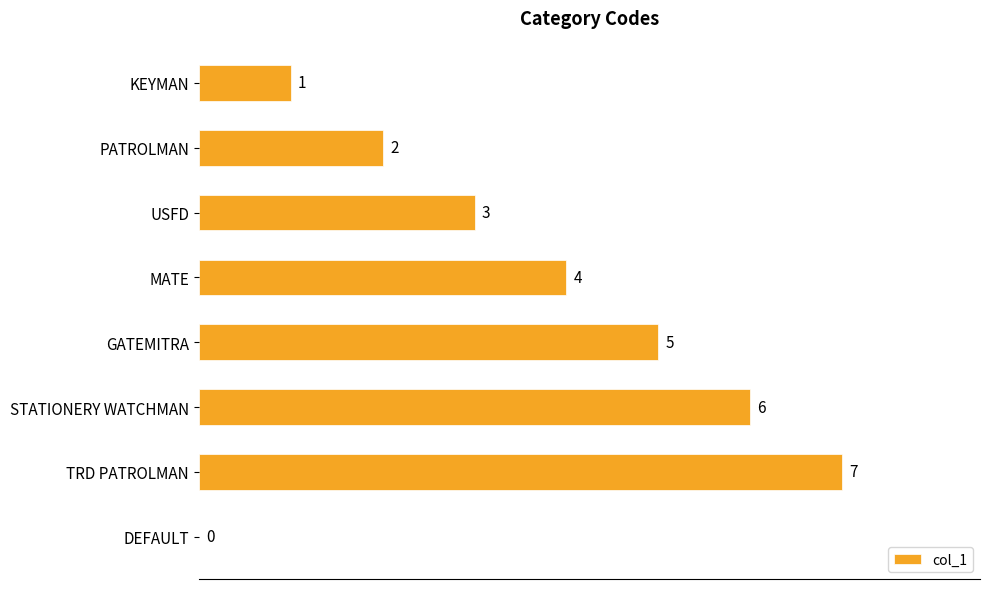

How many distinct data groups are displayed?

1